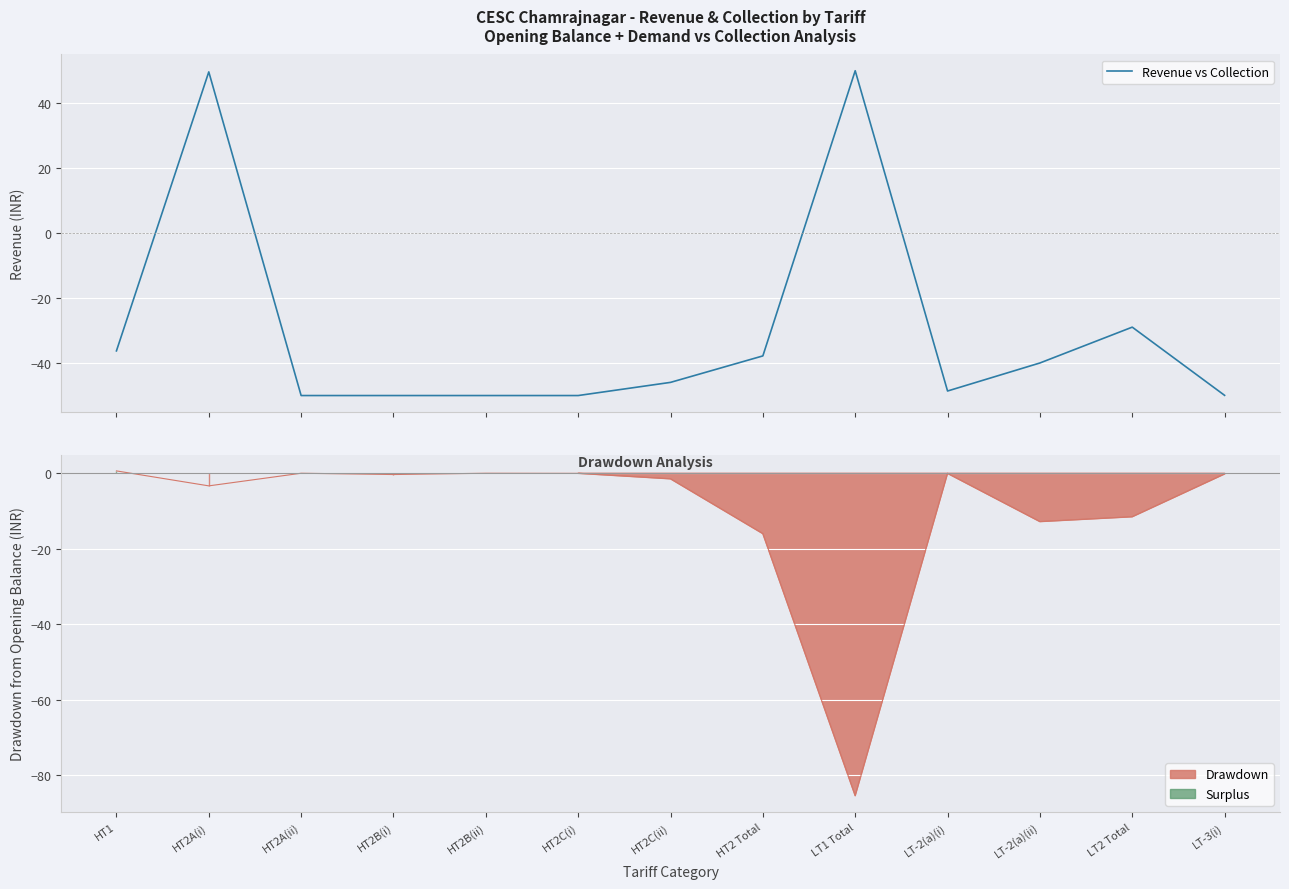

What is the sum of all values?

-387.8